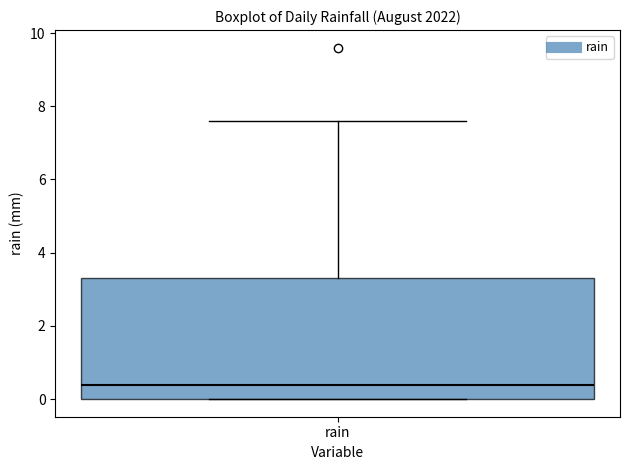

Transcribe this box plot: give where the median line is, the range the box spans, and where the two whiskers end, as read against the y-axis. The values are not printed on the chart, so give them approximately, as read against the axis.

median 0.4, box 0.0 to 3.4, whiskers 0.0 to 7.6